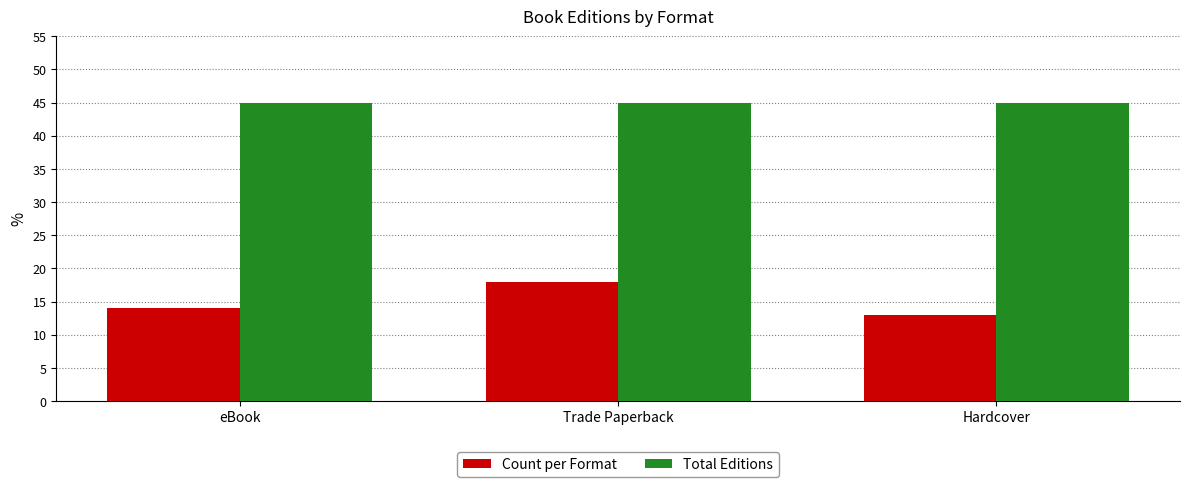

What are all the series names shown in the legend?

Count per Format, Total Editions